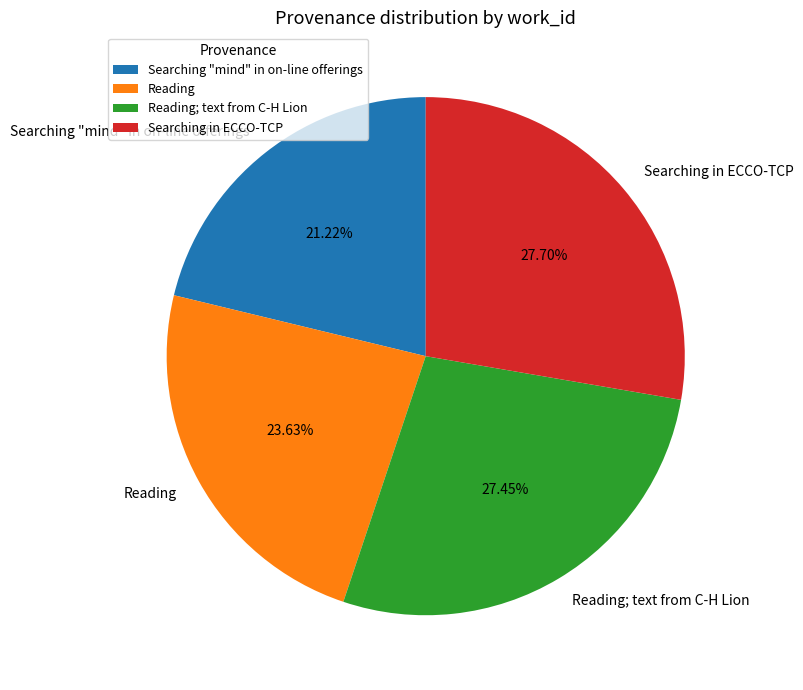

What is the total percentage of Searching in ECCO-TCP and Reading; text from C-H Lion?

55.1%